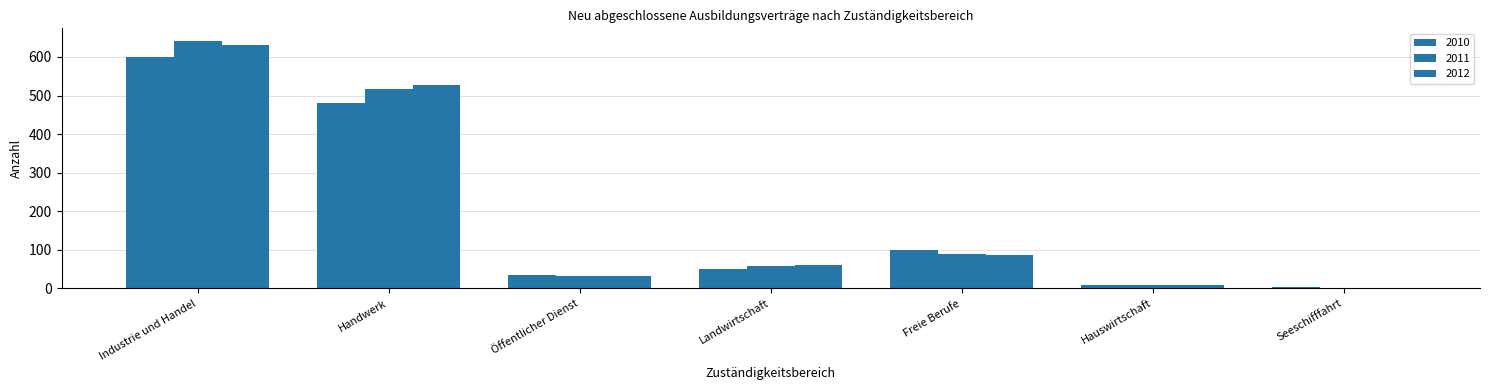

What is the difference between the highest and lowest values at Landwirtschaft?

9